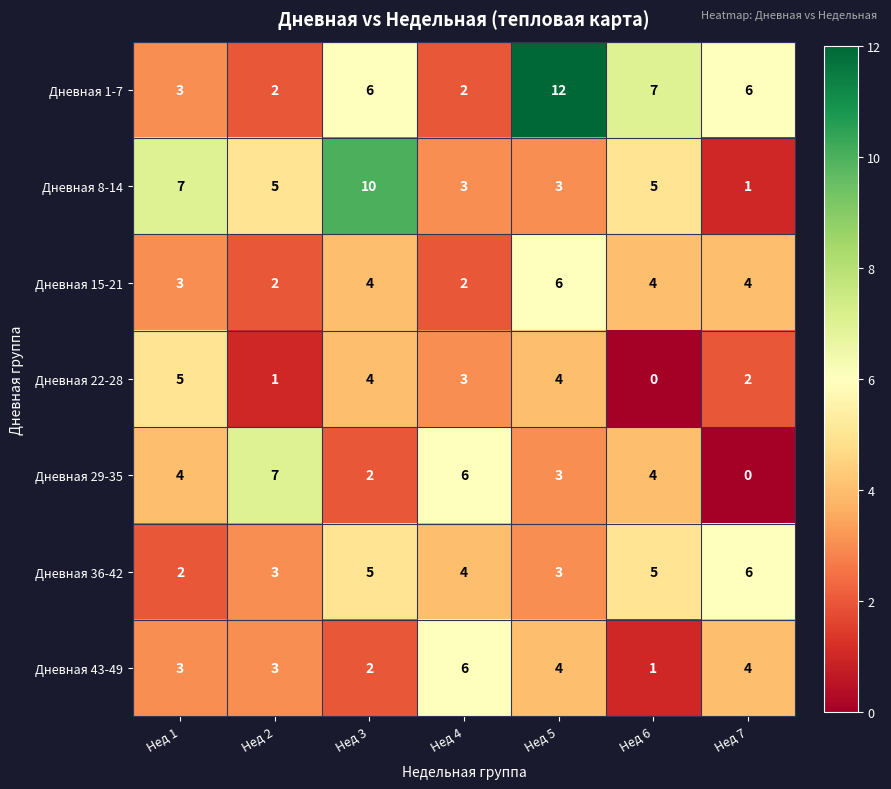

How many data points in Дневная 1-7 are less than 6?

3